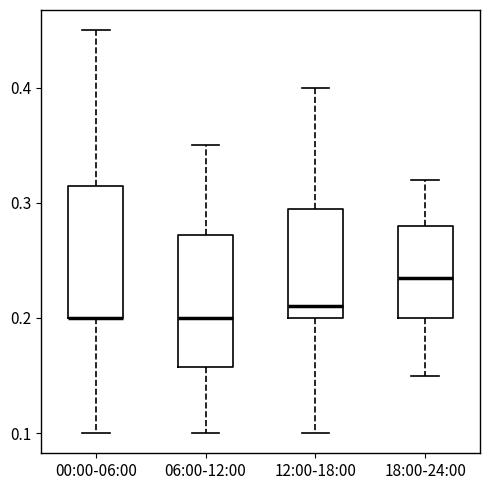

Reading left to right, transcribe this box plot: for each box, give where its median line is, the range the box spans, and where its two whiskers end, as read against the y-axis. The values are not printed on the chart, so give them approximately, as read against the axis.

00:00-06:00: median 0.20 (drawn on the box's lower edge), box 0.20 to 0.32, whiskers 0.10 to 0.45
06:00-12:00: median 0.20, box 0.16 to 0.27, whiskers 0.10 to 0.35
12:00-18:00: median 0.21, box 0.20 to 0.30, whiskers 0.10 to 0.40
18:00-24:00: median 0.24, box 0.20 to 0.28, whiskers 0.15 to 0.32